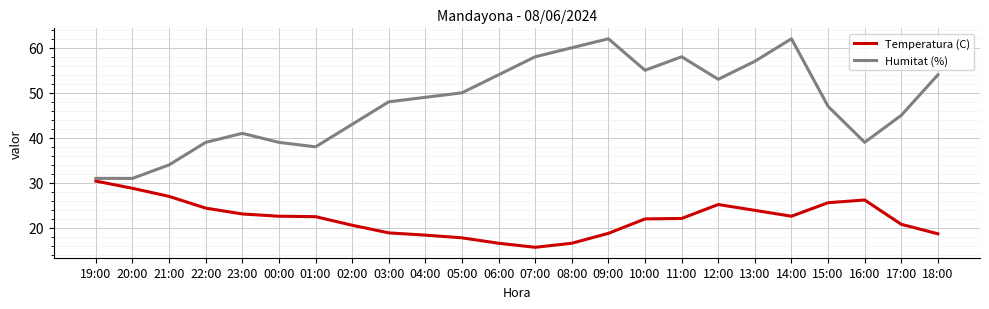

Which series has the widest spread of values?

Humitat (%)